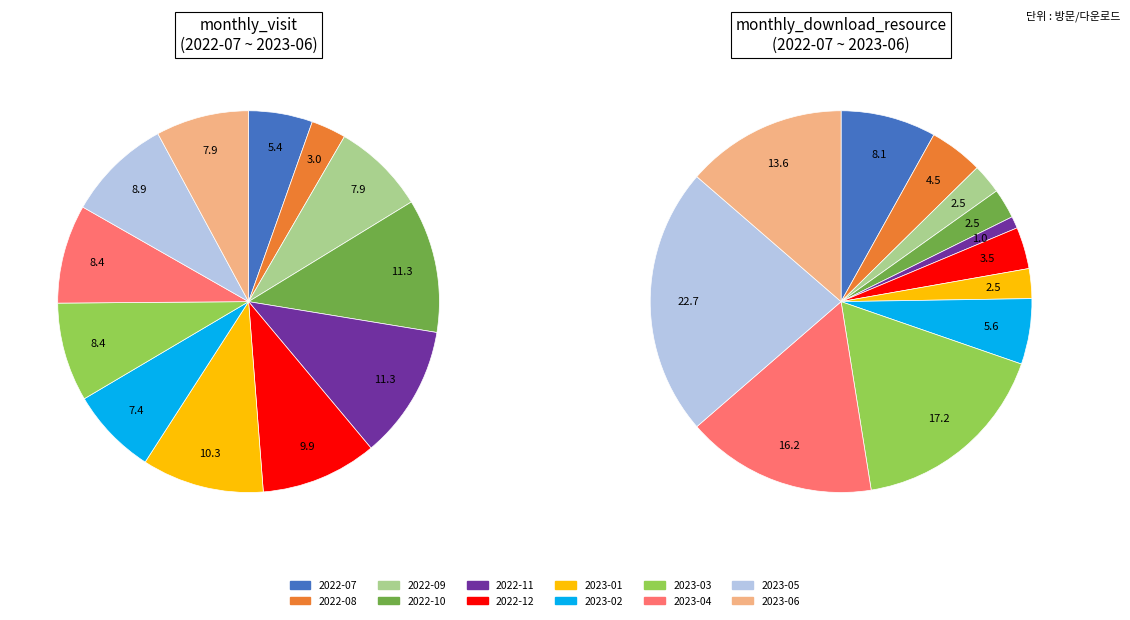

To the nearest percent, what is the average slice percentage?

8%